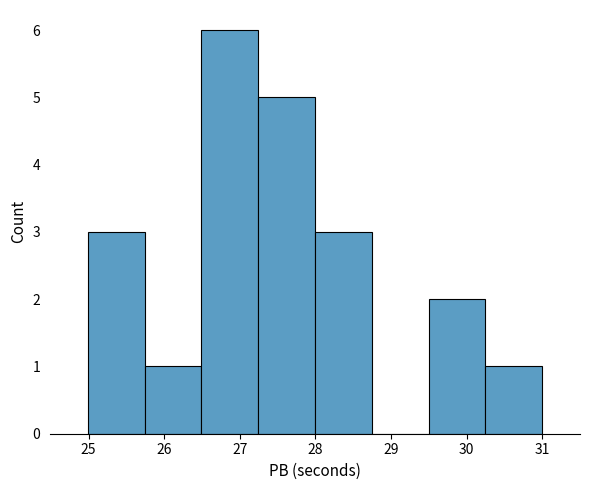

Reading left to right, transcribe this chart: for each bar, give the range it covers on the x-axis and its height. Neither the bar edges nor the heights are printed on the chart, so give them approximately, as read against the axes.

25.0 to 25.7: 3
25.7 to 26.5: 1
26.5 to 27.2: 6
27.2 to 28.0: 5
28.0 to 28.7: 3
28.7 to 29.5: 0
29.5 to 30.2: 2
30.2 to 31.0: 1